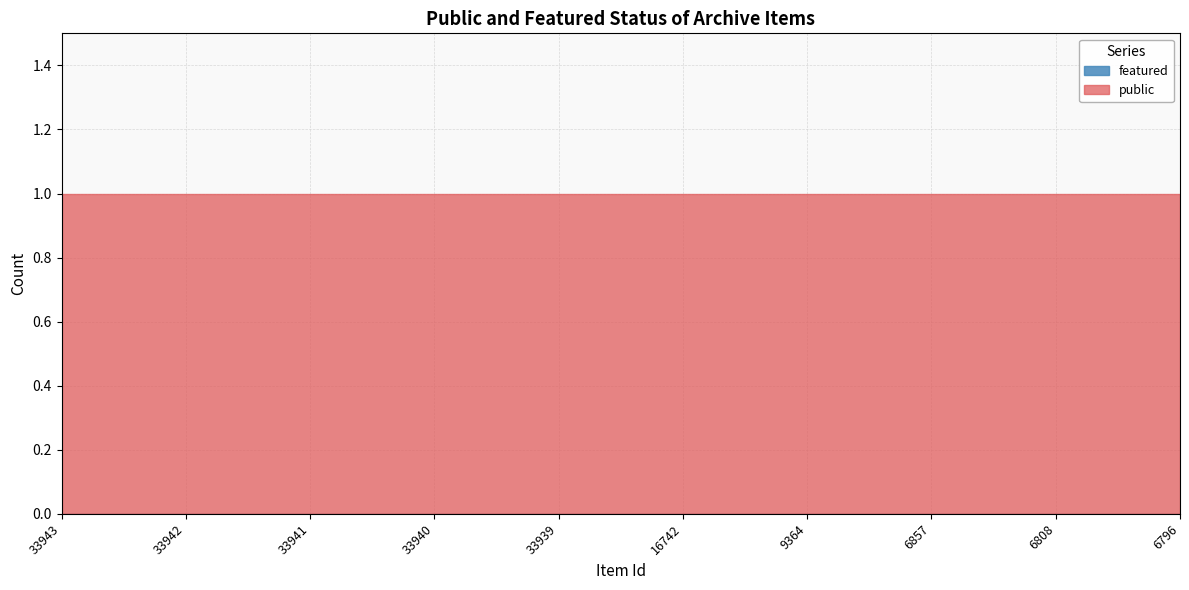

True or false: featured and public intersect in this chart.

False